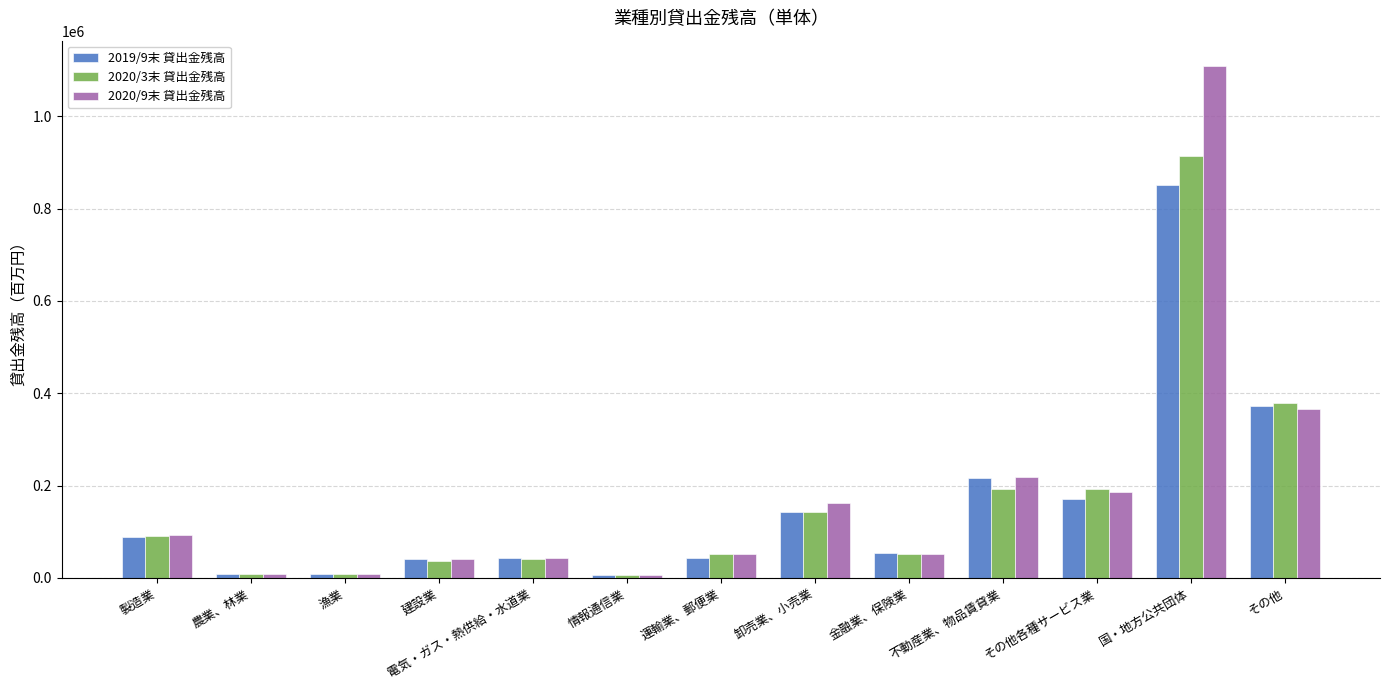

What position from the right is 製造業?

13